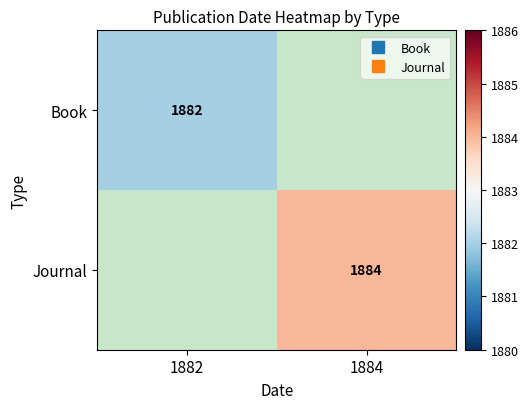

List the series in order of their overall mean, lowest first.

Book, Journal